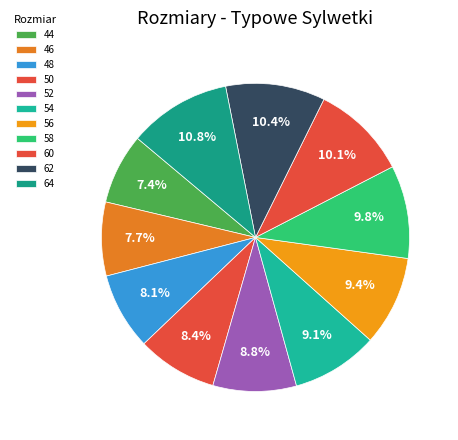

To the nearest percent, what is the average slice percentage?

9%